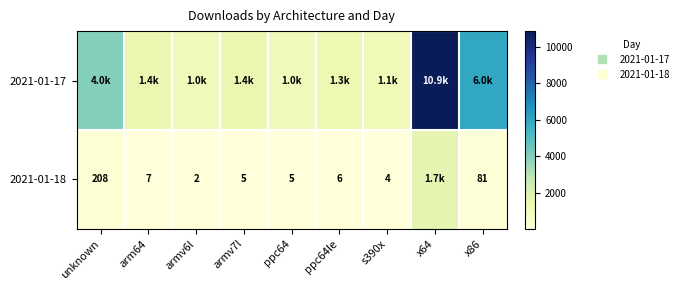

What is the difference between the 2021-01-18 values at x64 and armv6l?

1656